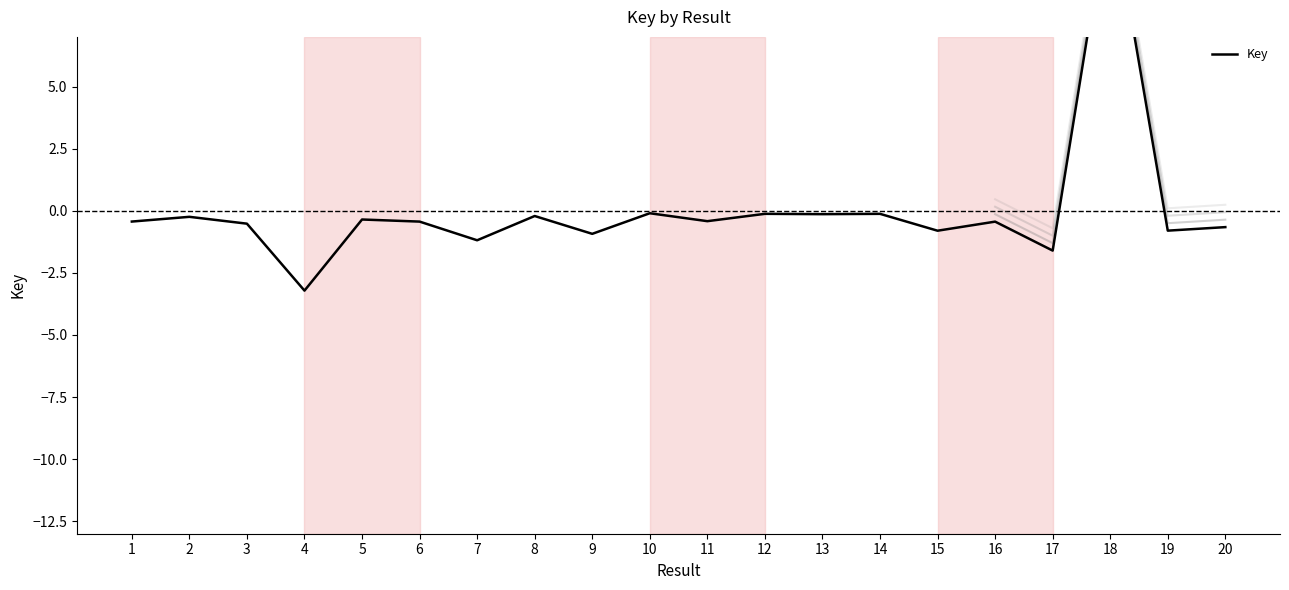

The value at 6 is -0.3. True or false?

False